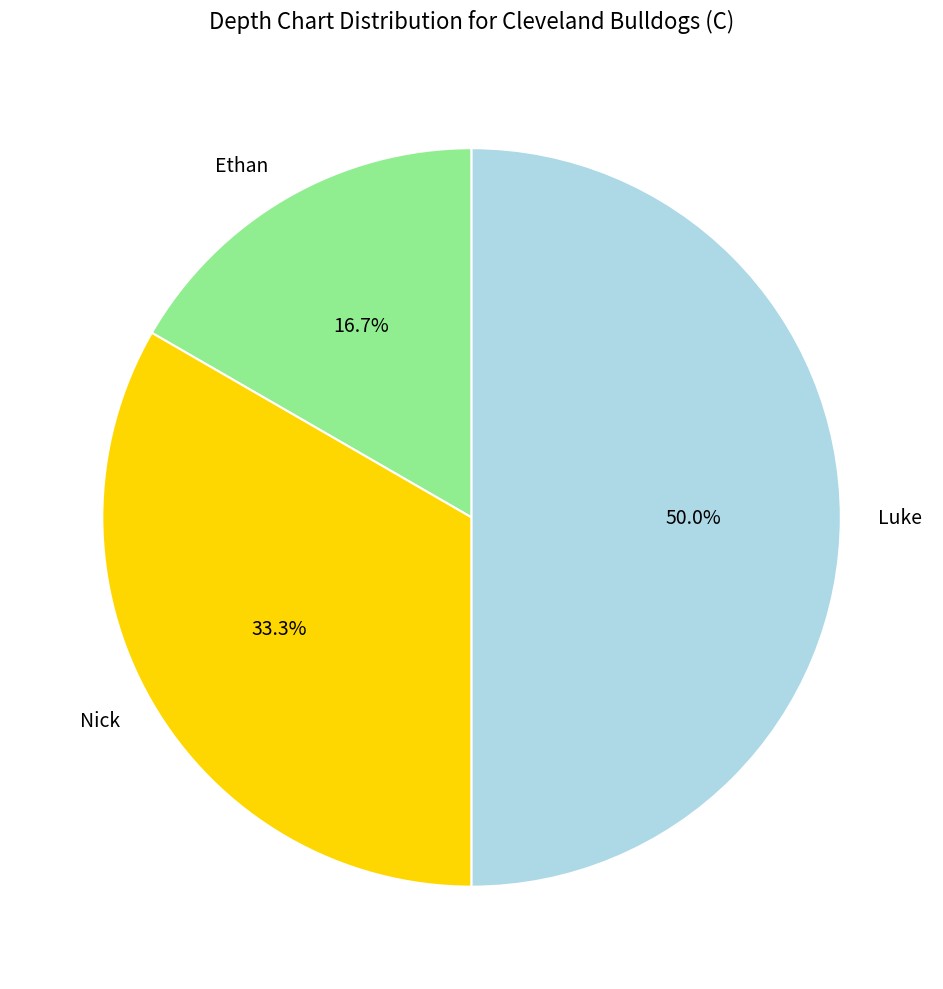

To the nearest percent, what percentage of the pie is Ethan?

17%